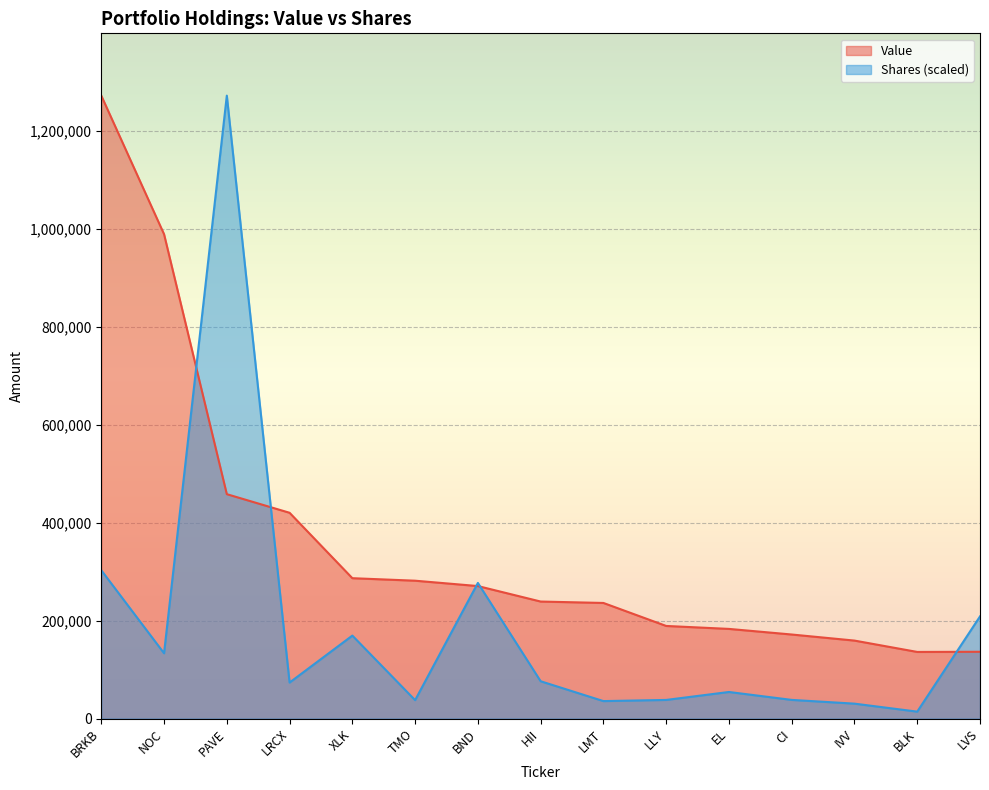

Is the value of Shares at CI greater than the value of Value at XLK?

No